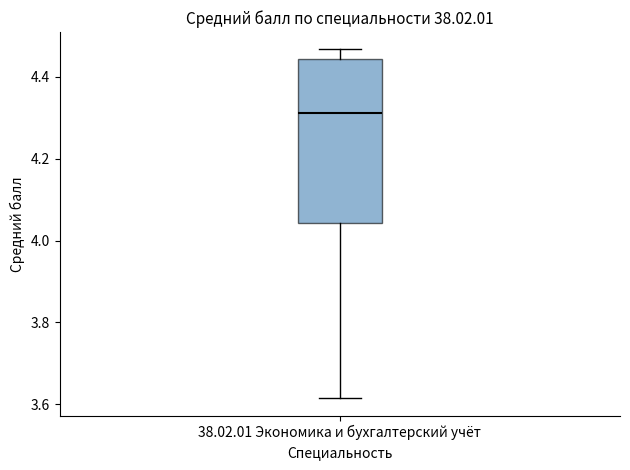

Transcribe this box plot: give where the median line is, the range the box spans, and where the two whiskers end, as read against the y-axis. The values are not printed on the chart, so give them approximately, as read against the axis.

median 4.32, box 4.04 to 4.44, whiskers 3.62 to 4.46